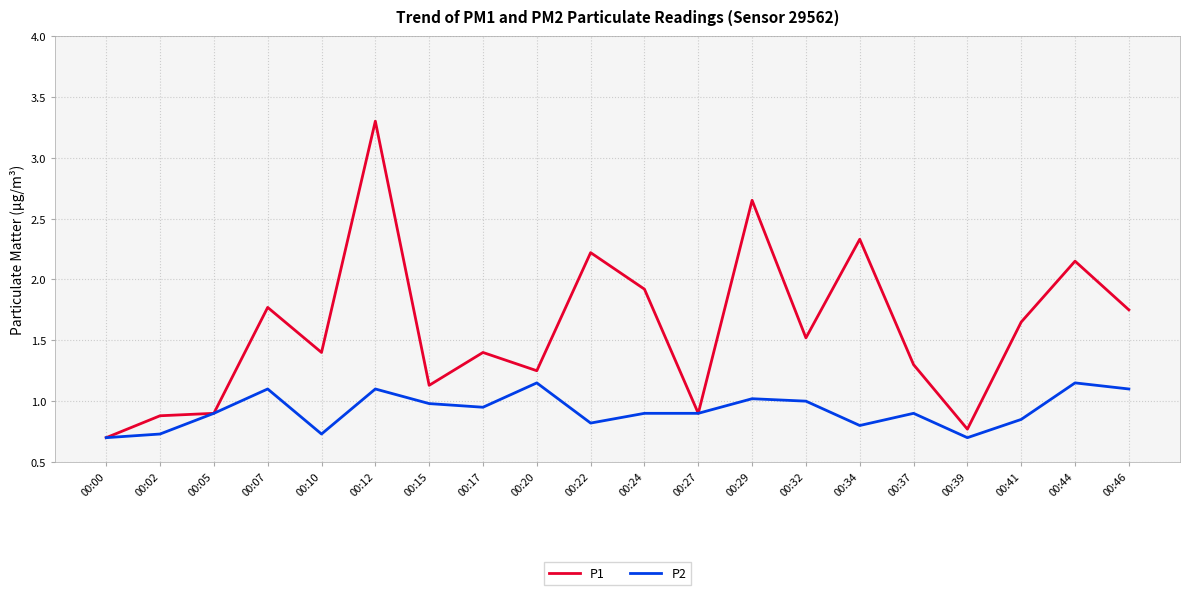

At which category does the chart reach its peak across all series?

00:12